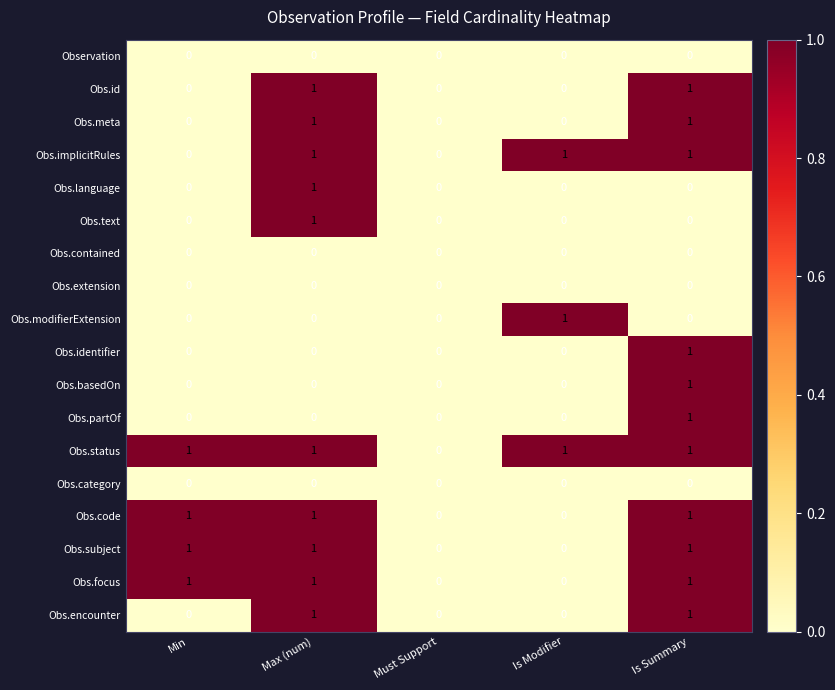

How many data points does each series have?

5